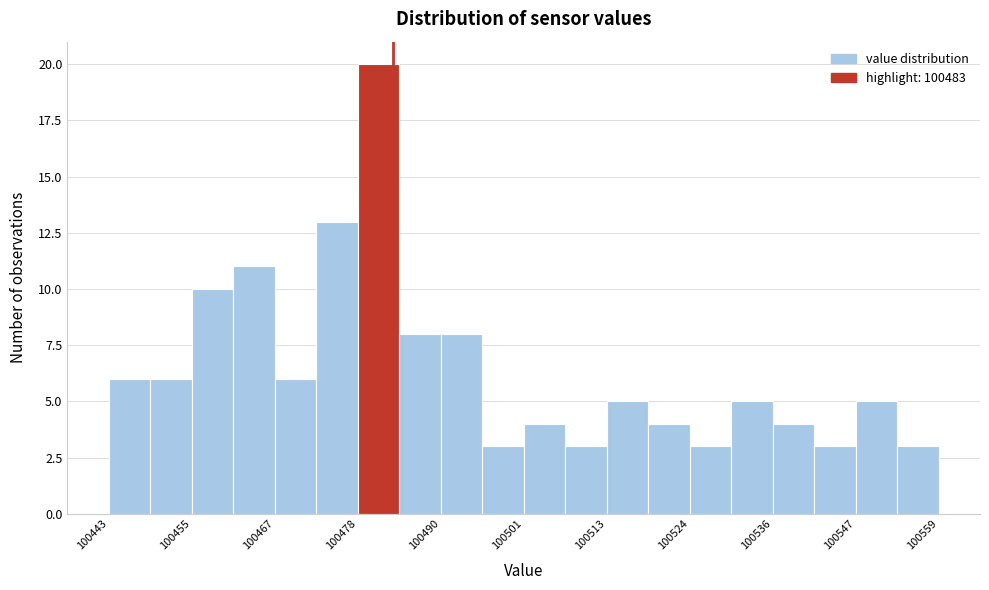

Read against the x-axis, roughly where is the centre of the tallest bar?

100480